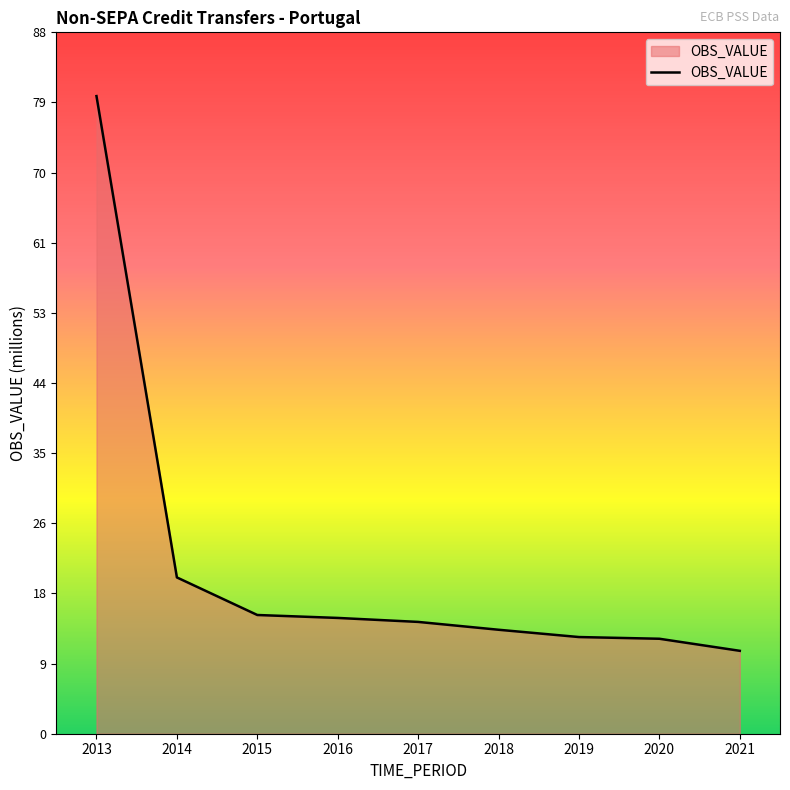

What is the difference between the values at 2019 and 2013?

67.5